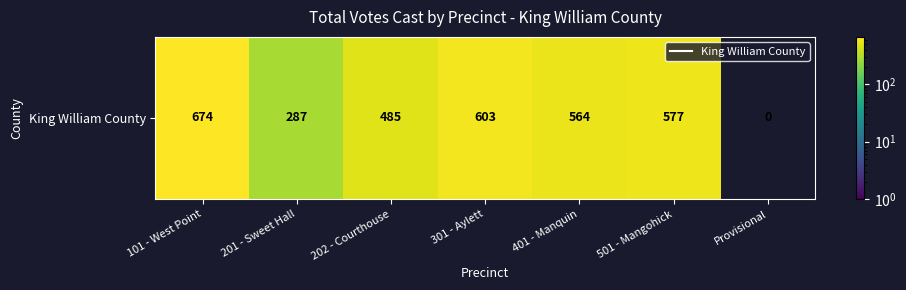

Between 301 - Aylett and 201 - Sweet Hall, which is larger?

301 - Aylett